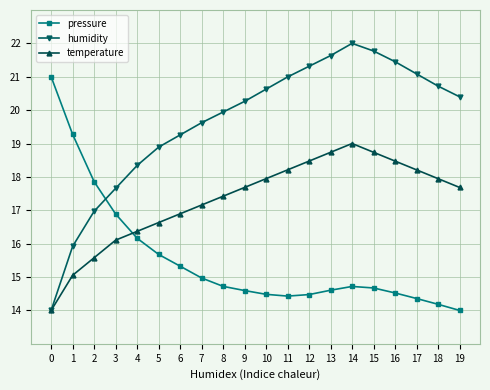

Is this an area chart (filled region under the line)?

No